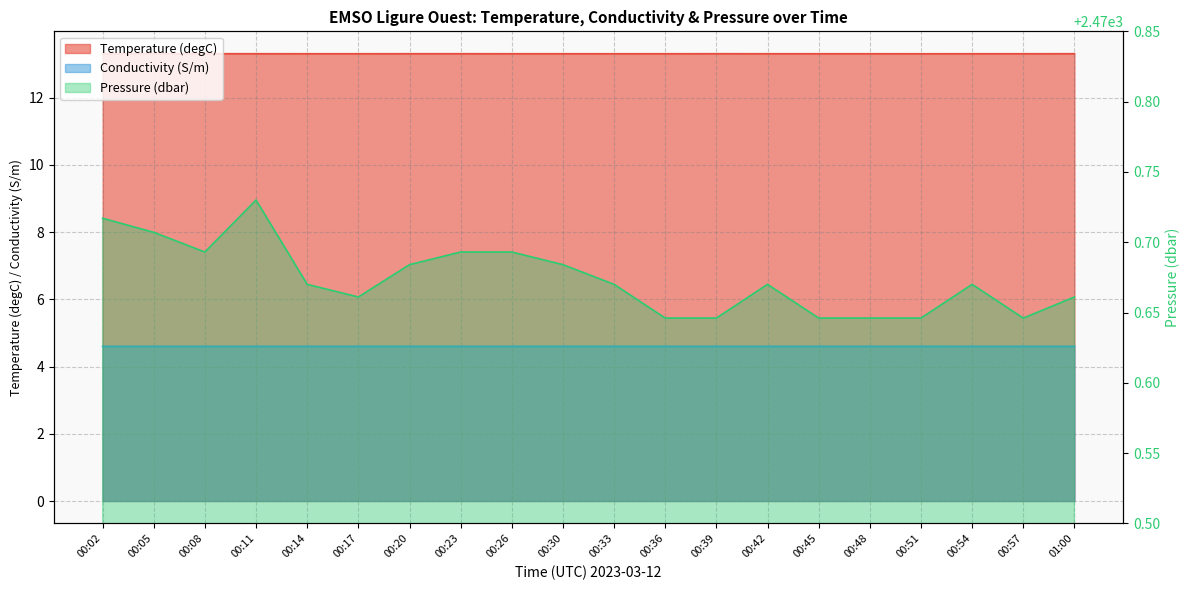

True or false: Pressure (dbar) and Temperature (degC) cross at least once.

False